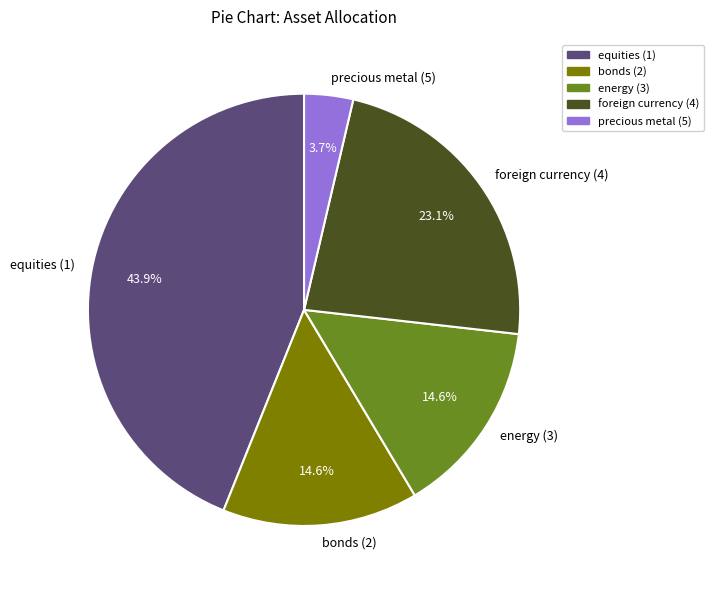

Between equities (1) and foreign currency (4), which is larger?

equities (1)